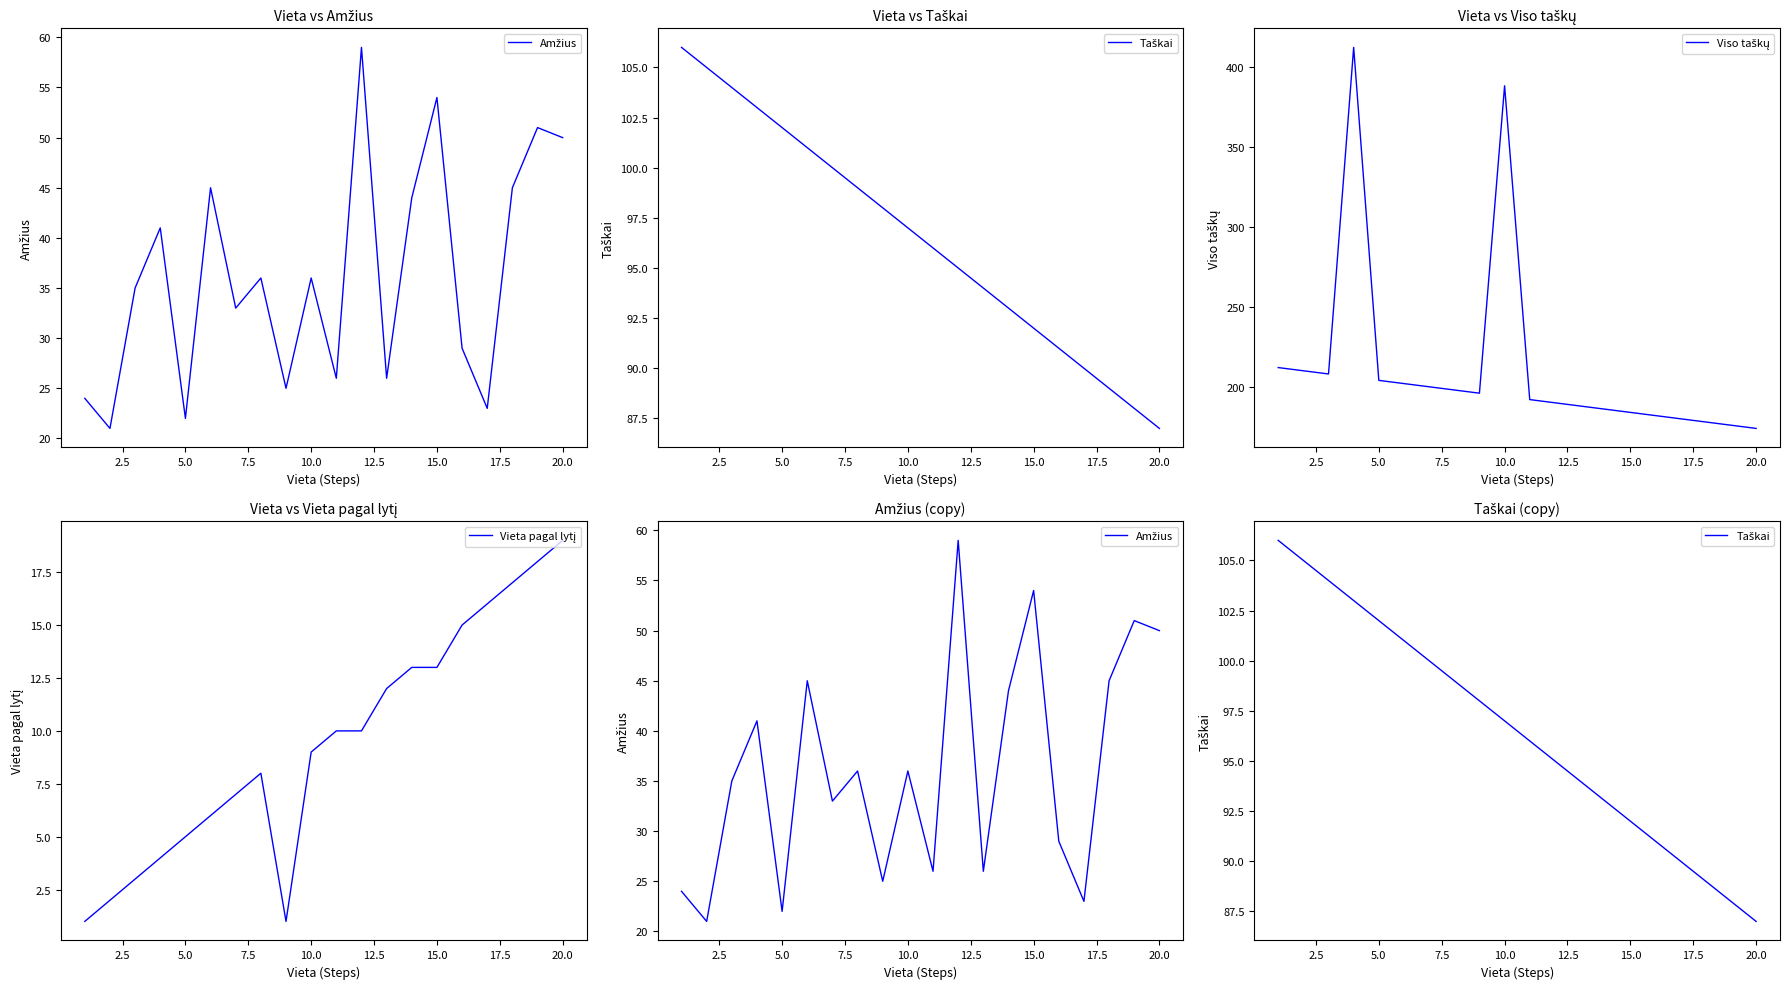

At how many categories does at least one series exceed 143?

20